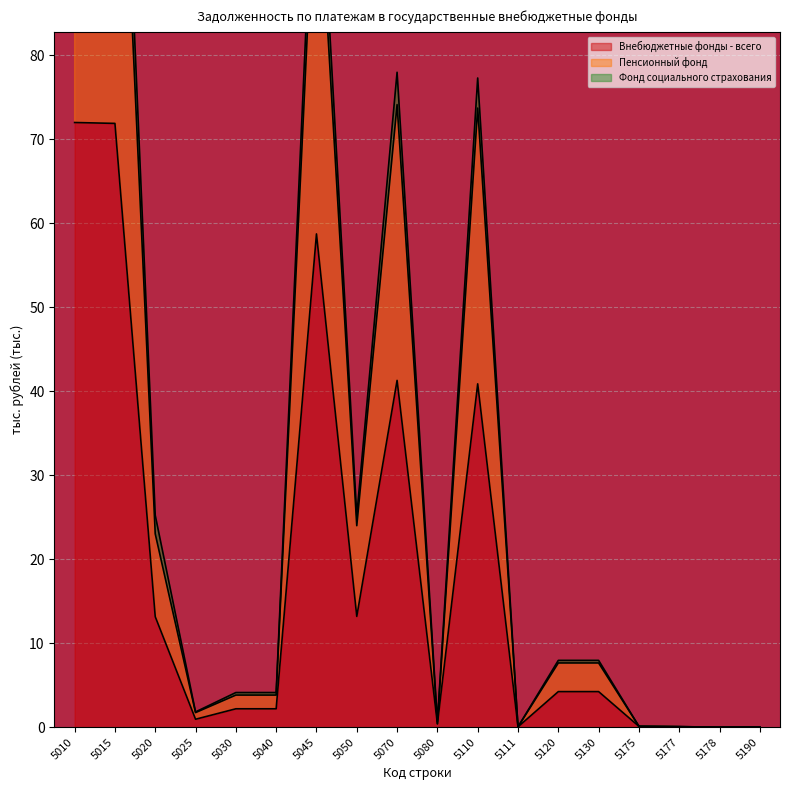

The value of Внебюджетные фонды - всего at 5110 is 40.9. True or false?

True